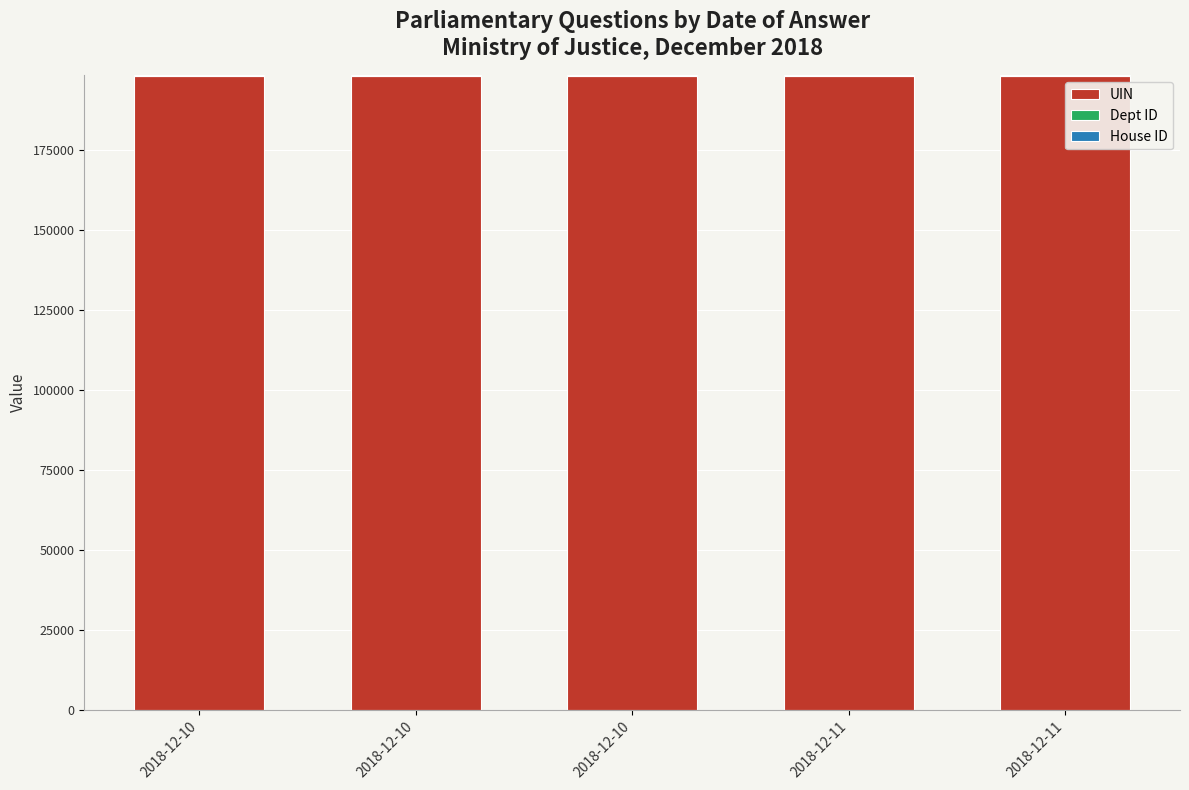

What is the difference between the maximum and minimum values in the UIN series?

4